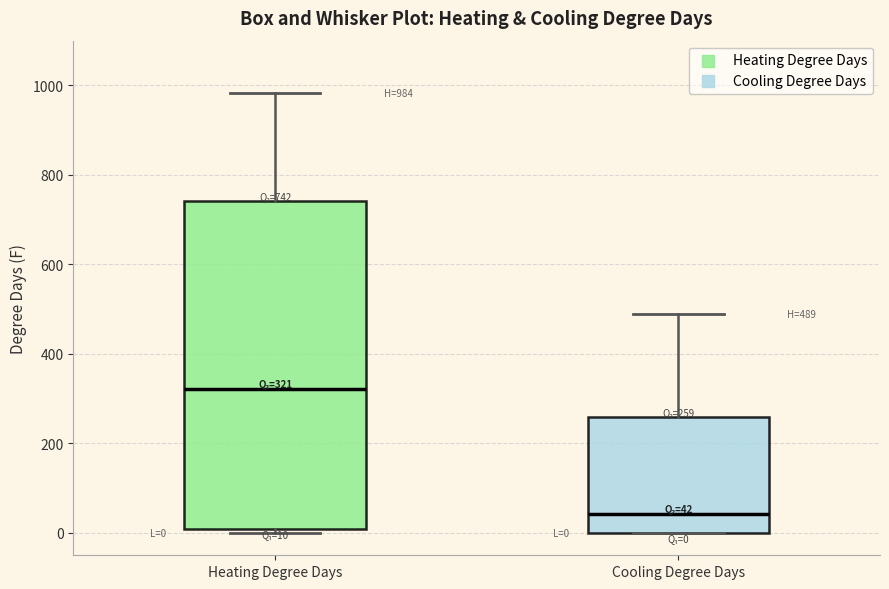

Which box's median line is the highest?

Heating Degree Days